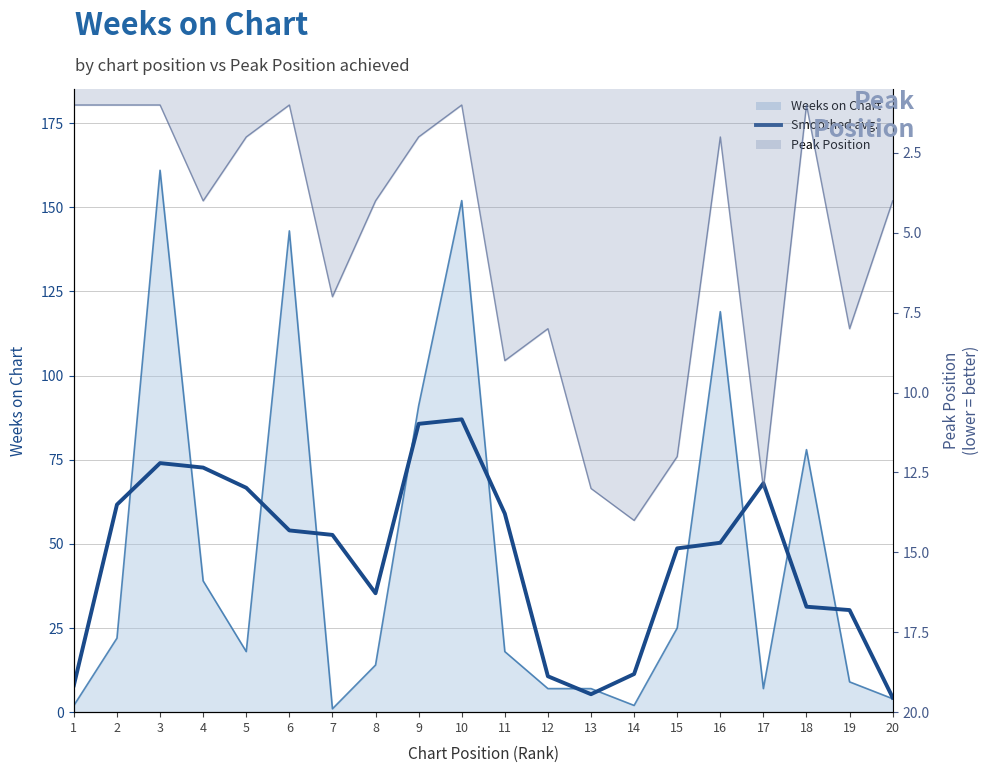

At how many categories does at least one series exceed 21?

9